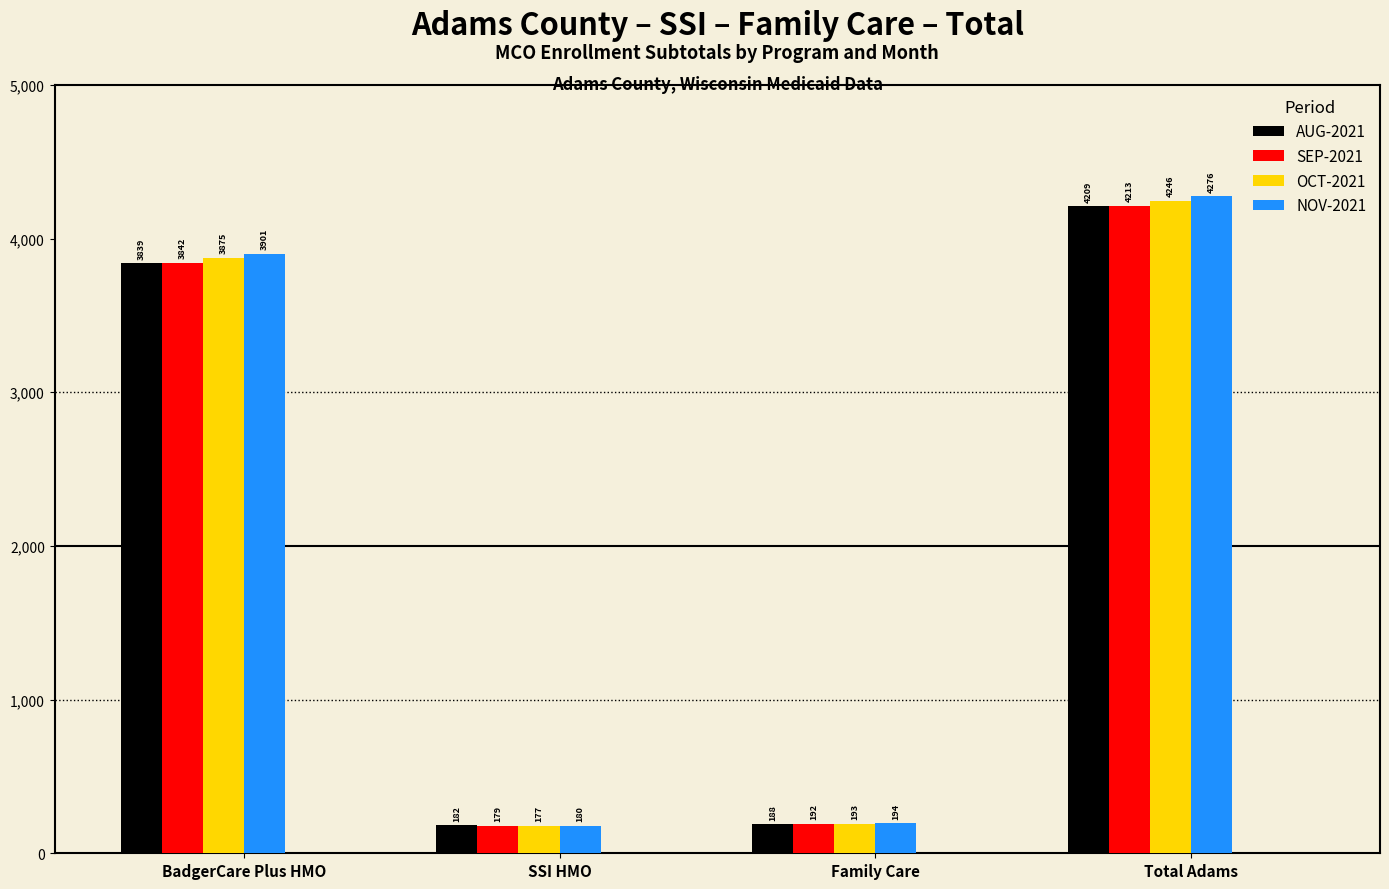

Between BadgerCare Plus HMO and SSI HMO, which series saw the biggest shift?

NOV-2021